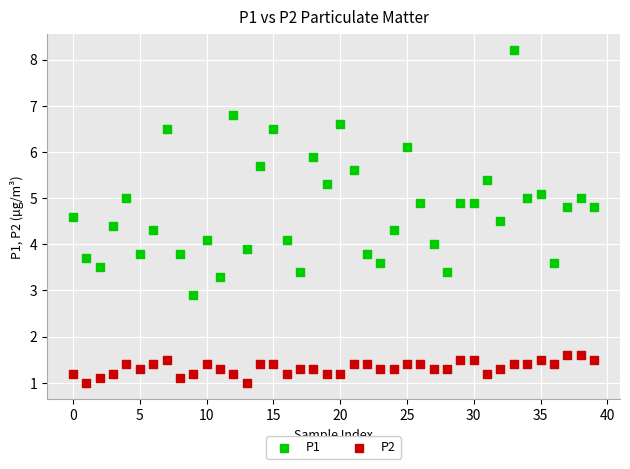

What are all the series names shown in the legend?

P1, P2